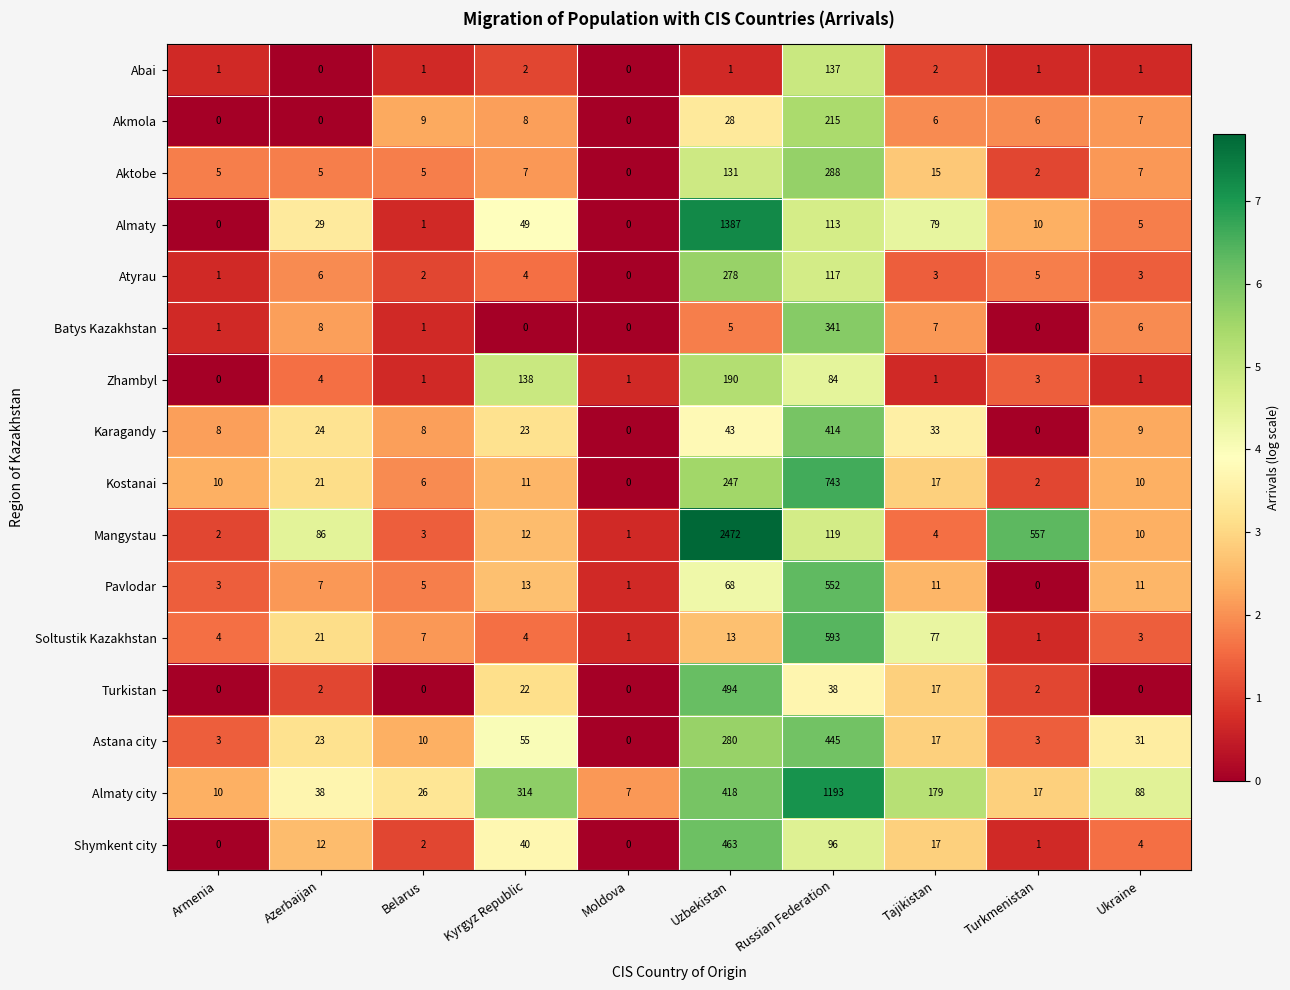

How many data points does each series have?

10